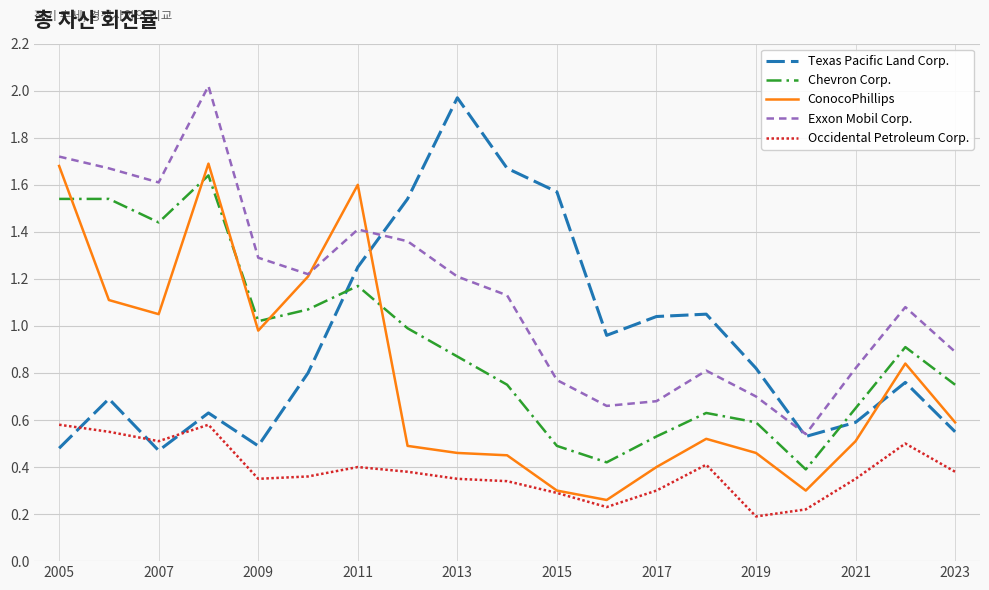

After their last crossing, which series has the higher values: Occidental Petroleum Corp. or Texas Pacific Land Corp.?

Texas Pacific Land Corp.